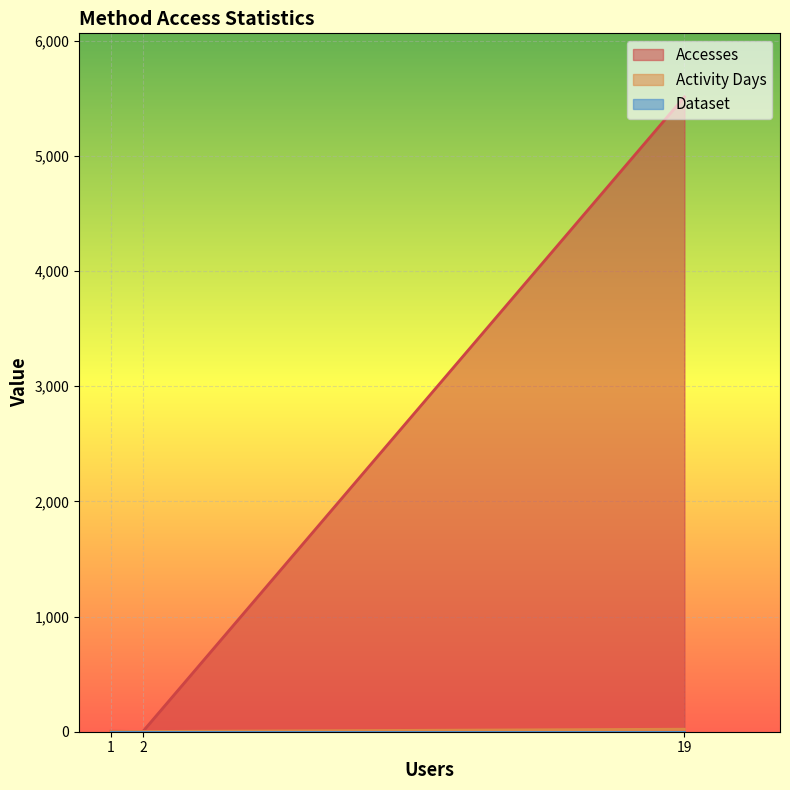

What is the greatest value displayed?

5513